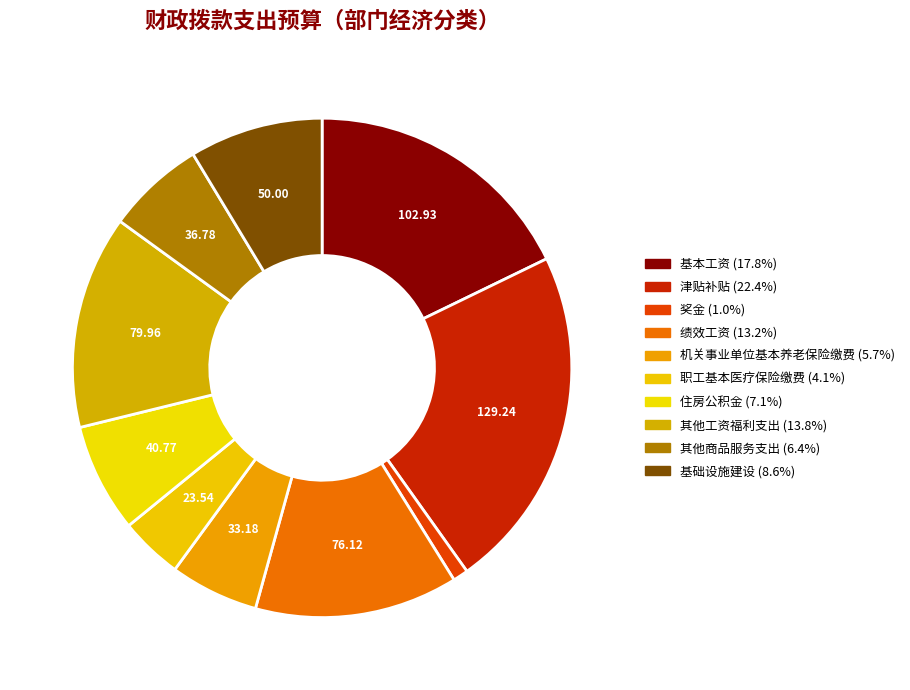

How many slices are in this pie chart?

10